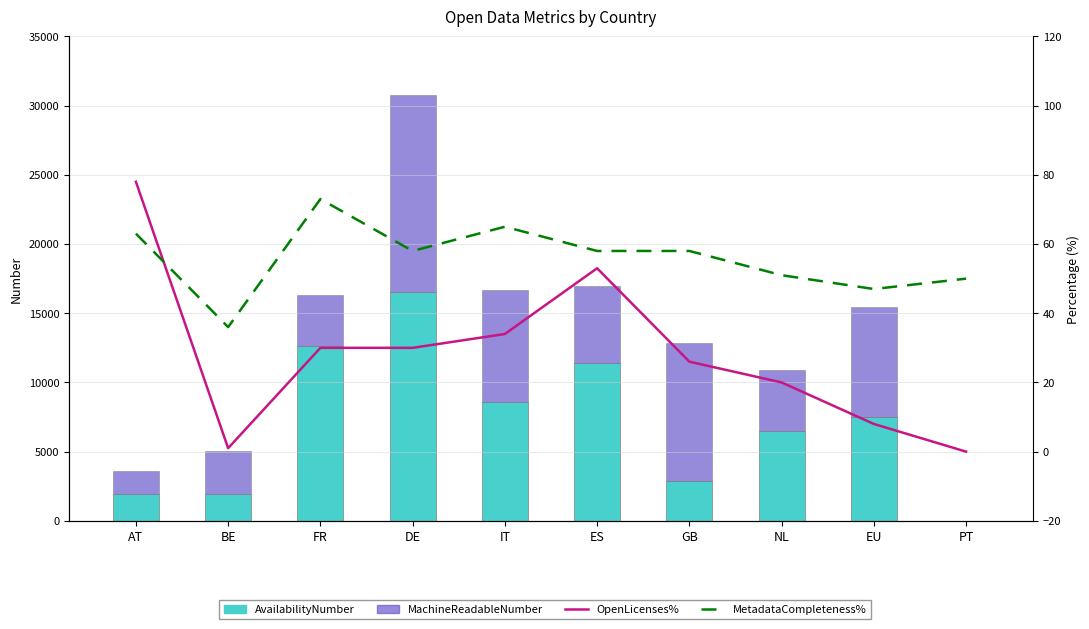

Is it true that MetadataCompleteness% equals 47 at EU?

True